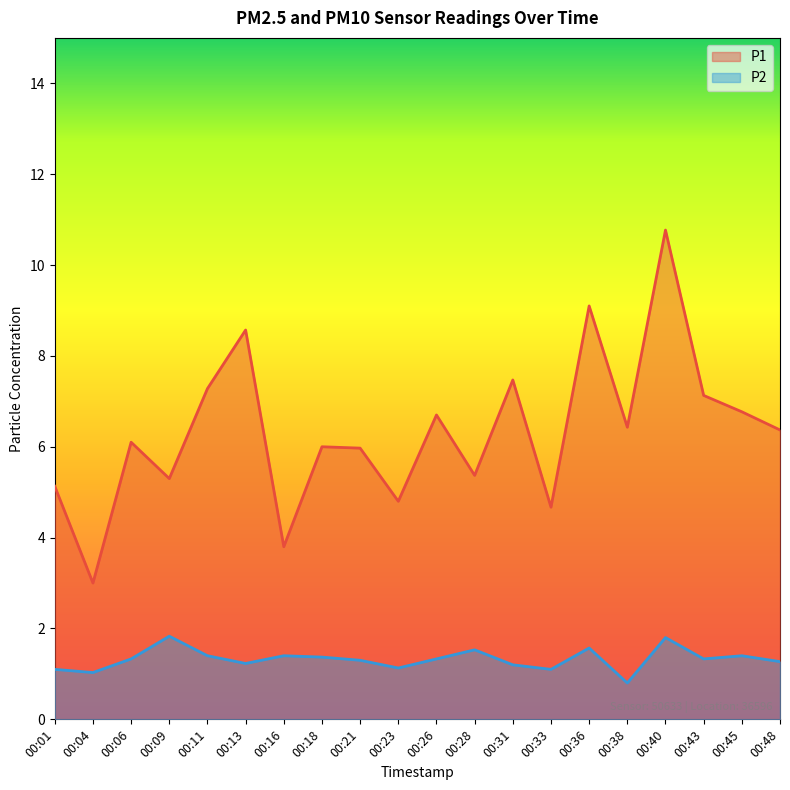

True or false: P1 and P2 cross at least once.

False